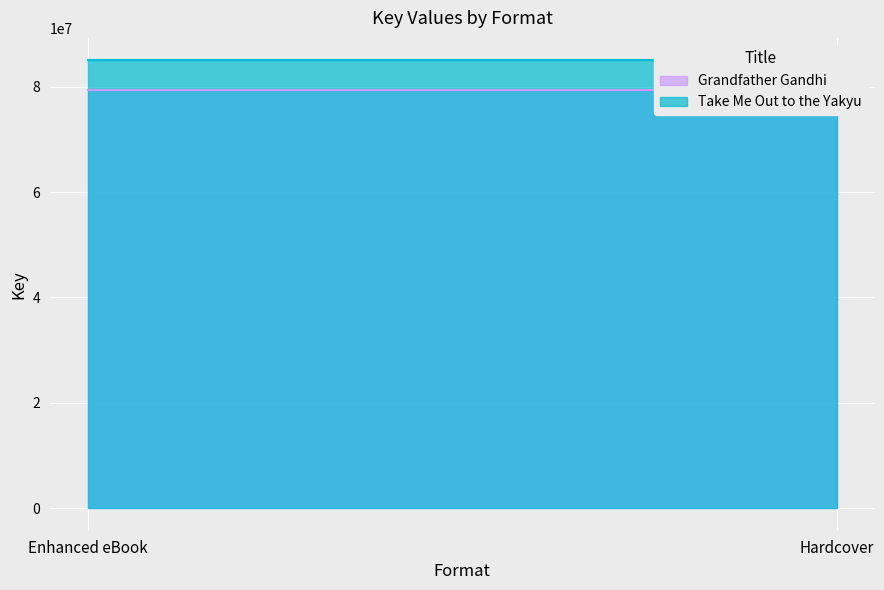

Rank the series by their average value, from lowest to highest.

Grandfather Gandhi, Take Me Out to the Yakyu